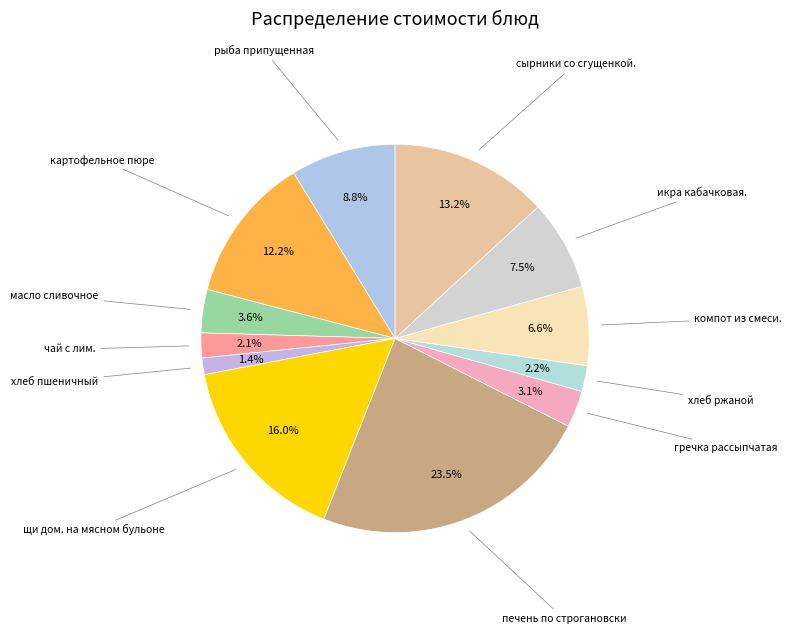

Rank the categories by value from lowest to highest.

хлеб пшеничный, чай с лим., хлеб ржаной, гречка рассыпчатая, масло сливочное, компот из смеси., икра кабачковая., рыба припущенная, картофельное пюре, сырники со сгущенкой., щи дом. на мясном бульоне, печень по строгановски